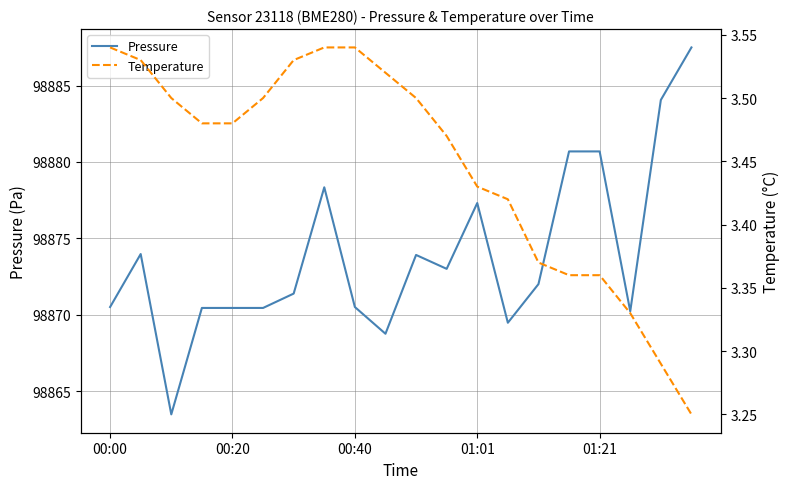

What value does the Temperature series have at 01:21?

3.4